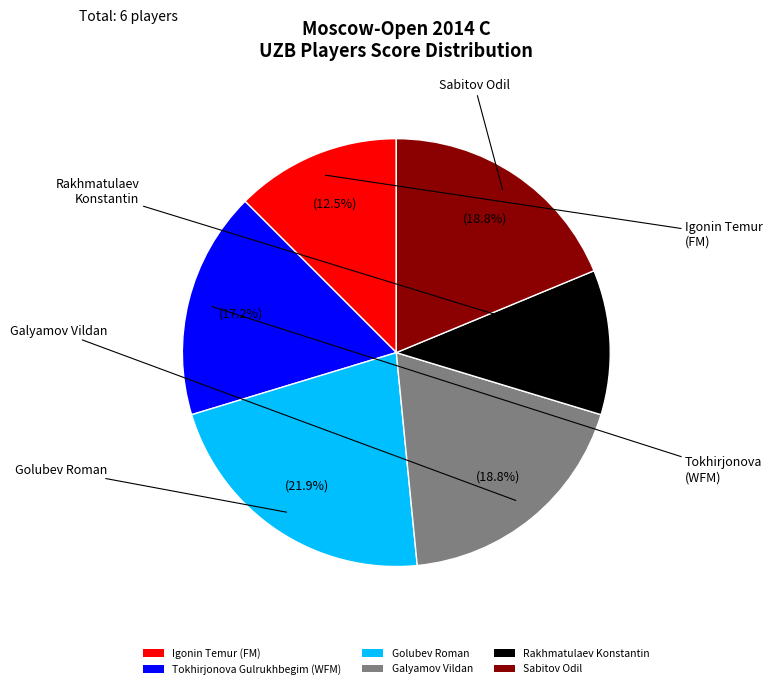

Is it true that Galyamov Vildan is 31% of the pie?

False